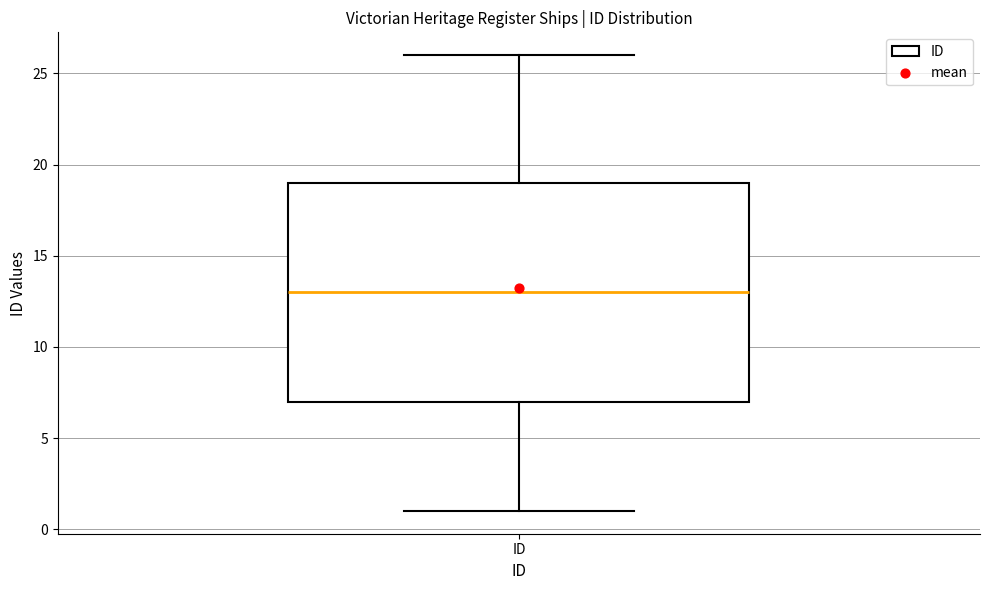

Transcribe this box plot: give where the median line is, the range the box spans, and where the two whiskers end, as read against the y-axis. The values are not printed on the chart, so give them approximately, as read against the axis.

median 13, box 7 to 19, whiskers 1 to 26